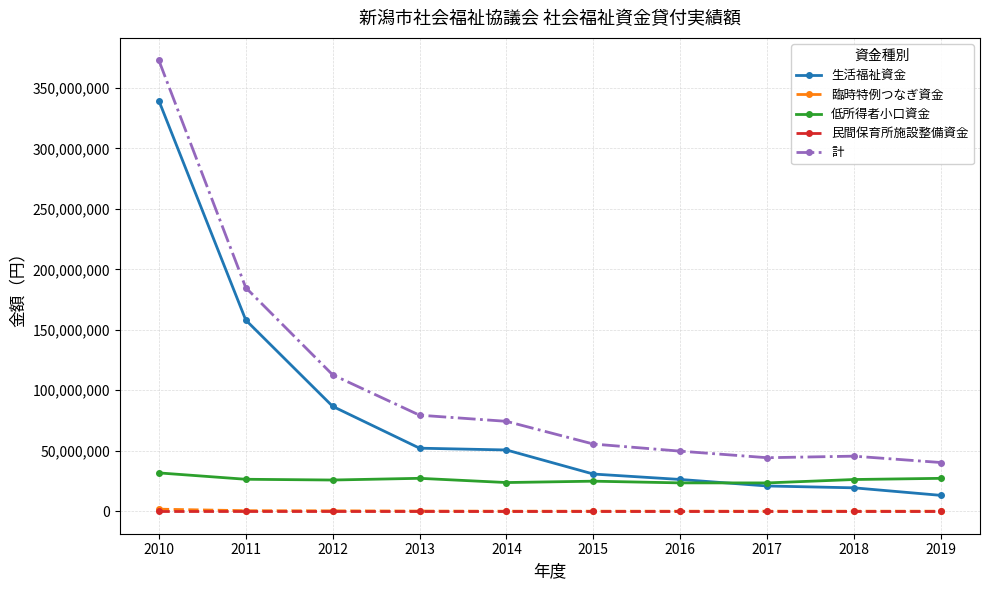

What is the total value across all series at 2010?

745539030